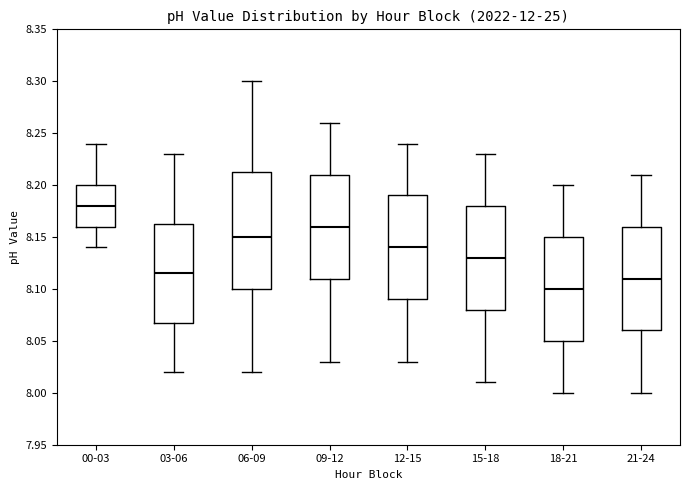

Which box's median line is the lowest?

18-21